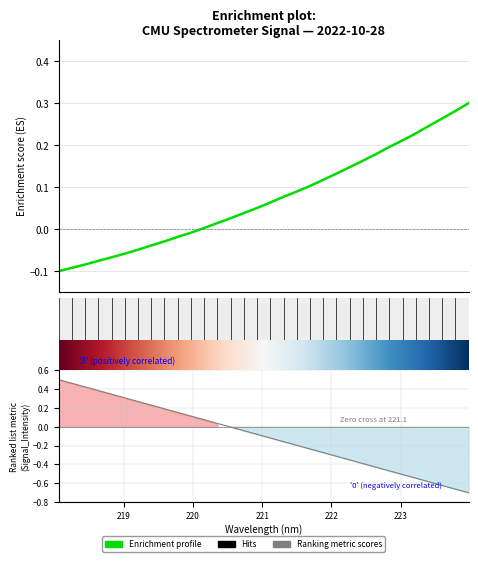

Reading left to right, what are all the values shown in this chart?

-0.1	-0.1	-0.1	-0.1	-0.1	-0.1	-0.0	-0.0	-0.0	-0.0	-0.0	0.0	0.0	0.0	0.0	0.1	0.1	0.1	0.1	0.1	0.1	0.1	0.1	0.2	0.2	0.2	0.2	0.2	0.2	0.3	0.3	0.3